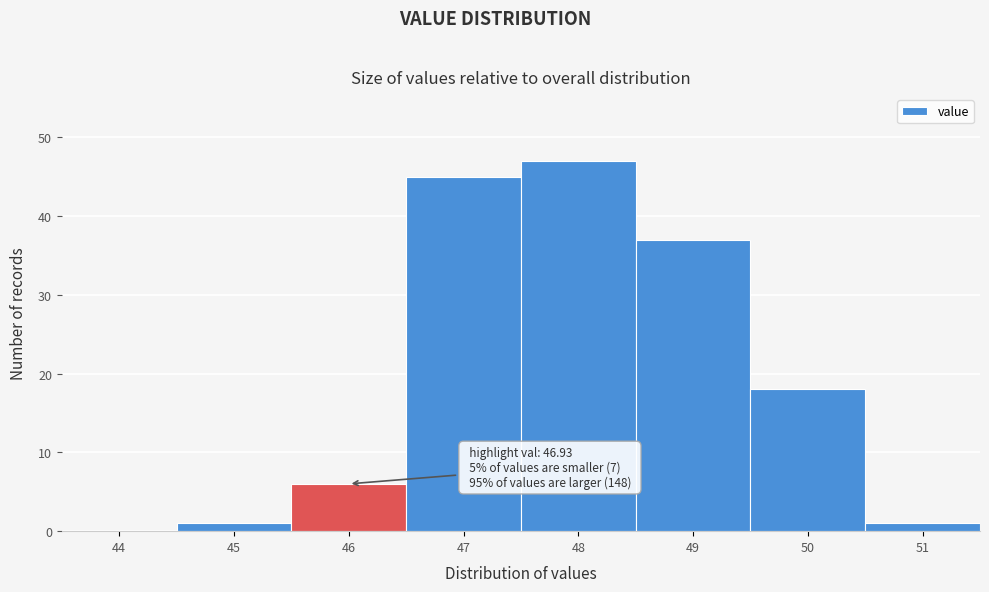

Reading left to right, list all the values displayed in this chart.

44=0	45=1	46=6	47=45	48=47	49=37	50=18	51=1